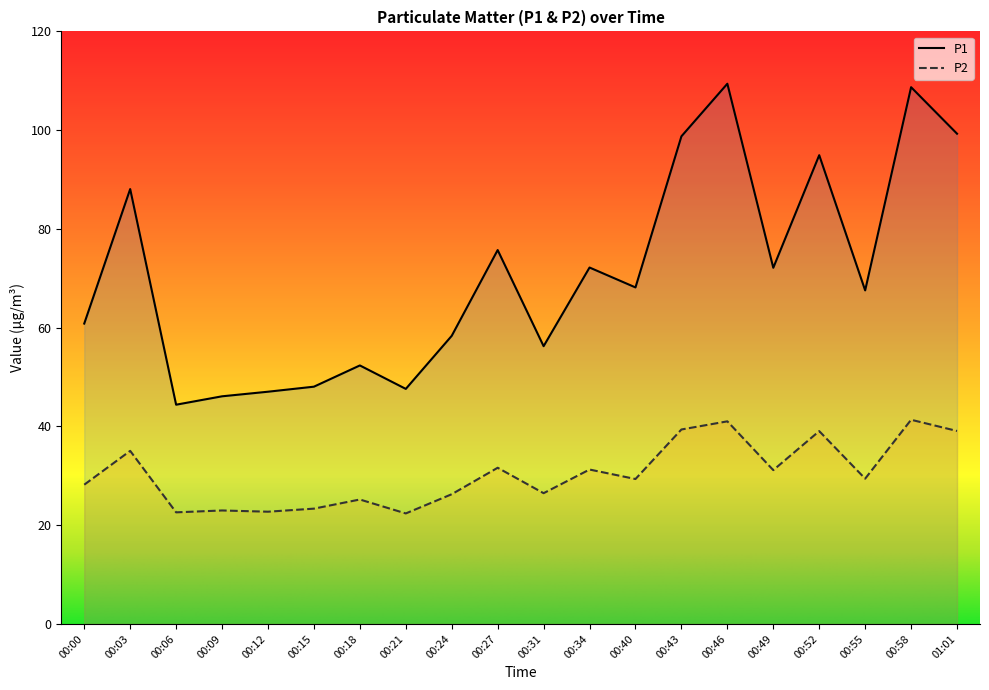

Reading right to left, what are all the values shown in this chart?

P1: 99.3	108.7	67.5	94.9	72.1	109.4	98.8	68.2	72.2	56.2	75.7	58.4	47.6	52.4	48.0	47.0	46.1	44.4	88.1	60.8
P2: 39.1	41.4	29.4	39.0	31.1	41.0	39.4	29.4	31.3	26.5	31.6	26.3	22.4	25.2	23.4	22.7	23.0	22.6	35.0	28.2